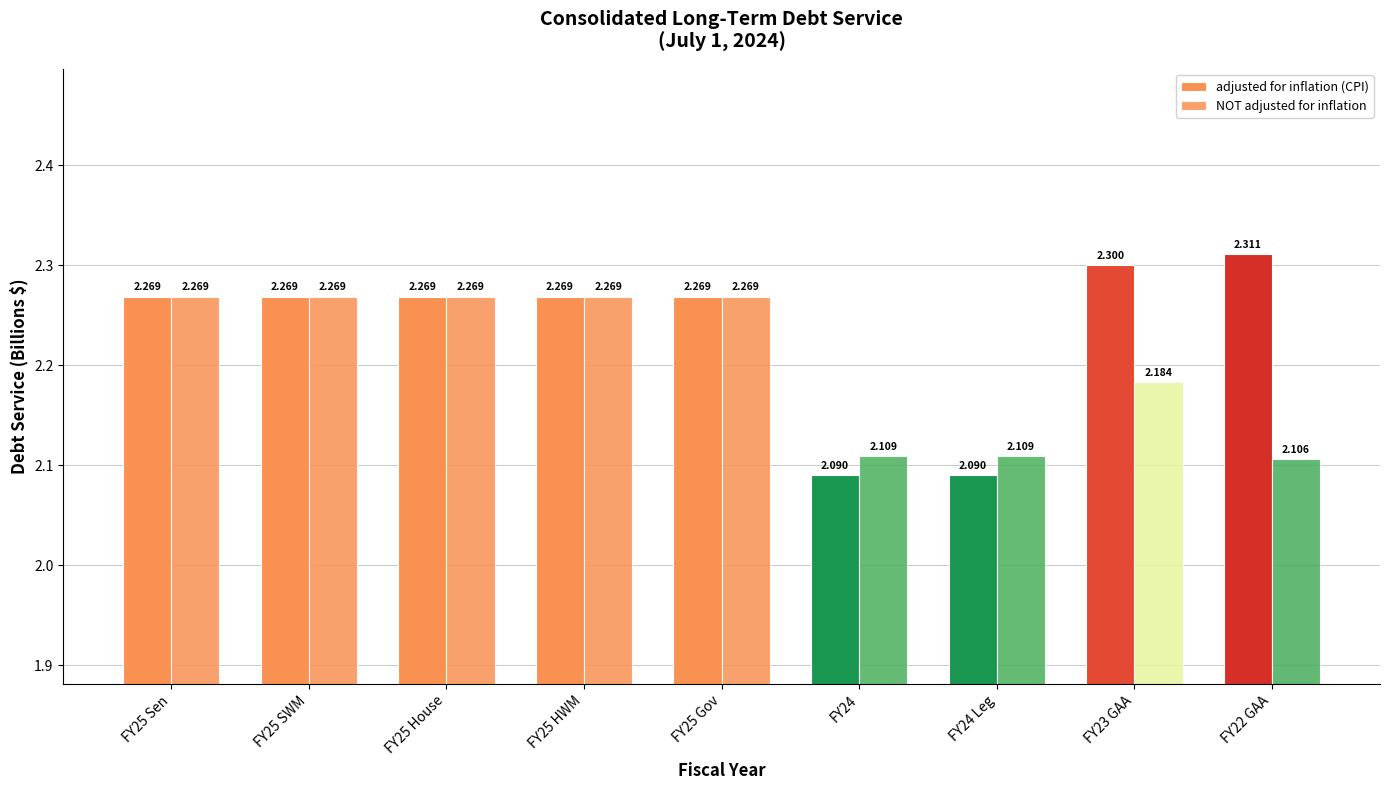

Are the bars grouped side by side (vs. stacked)?

Yes